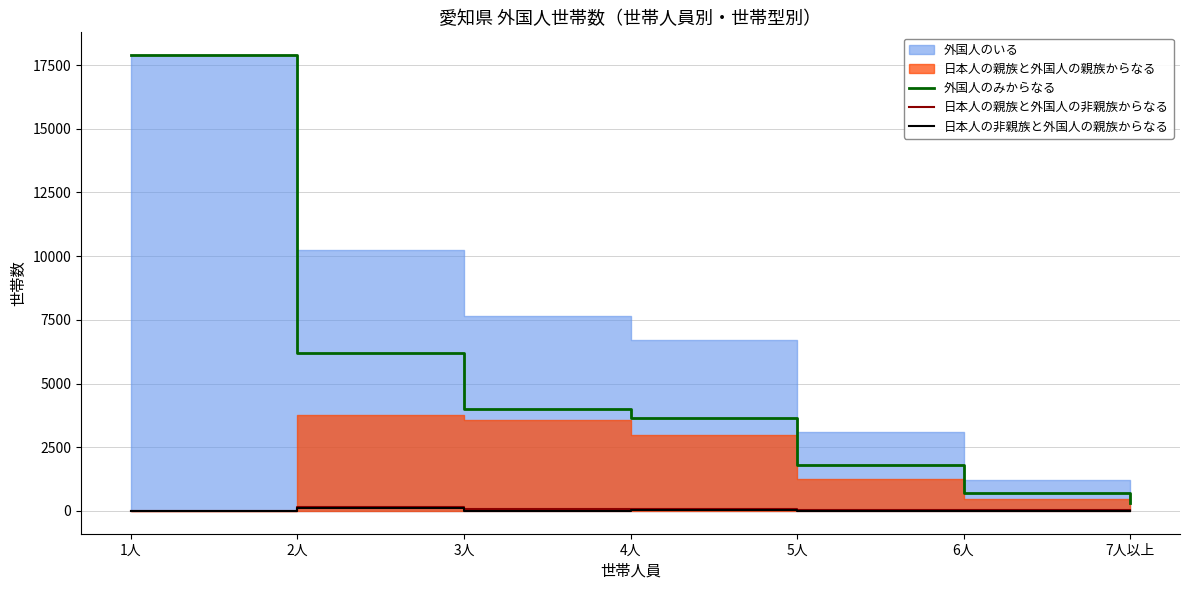

What is the highest value of the 外国人のみからなる series?

17889